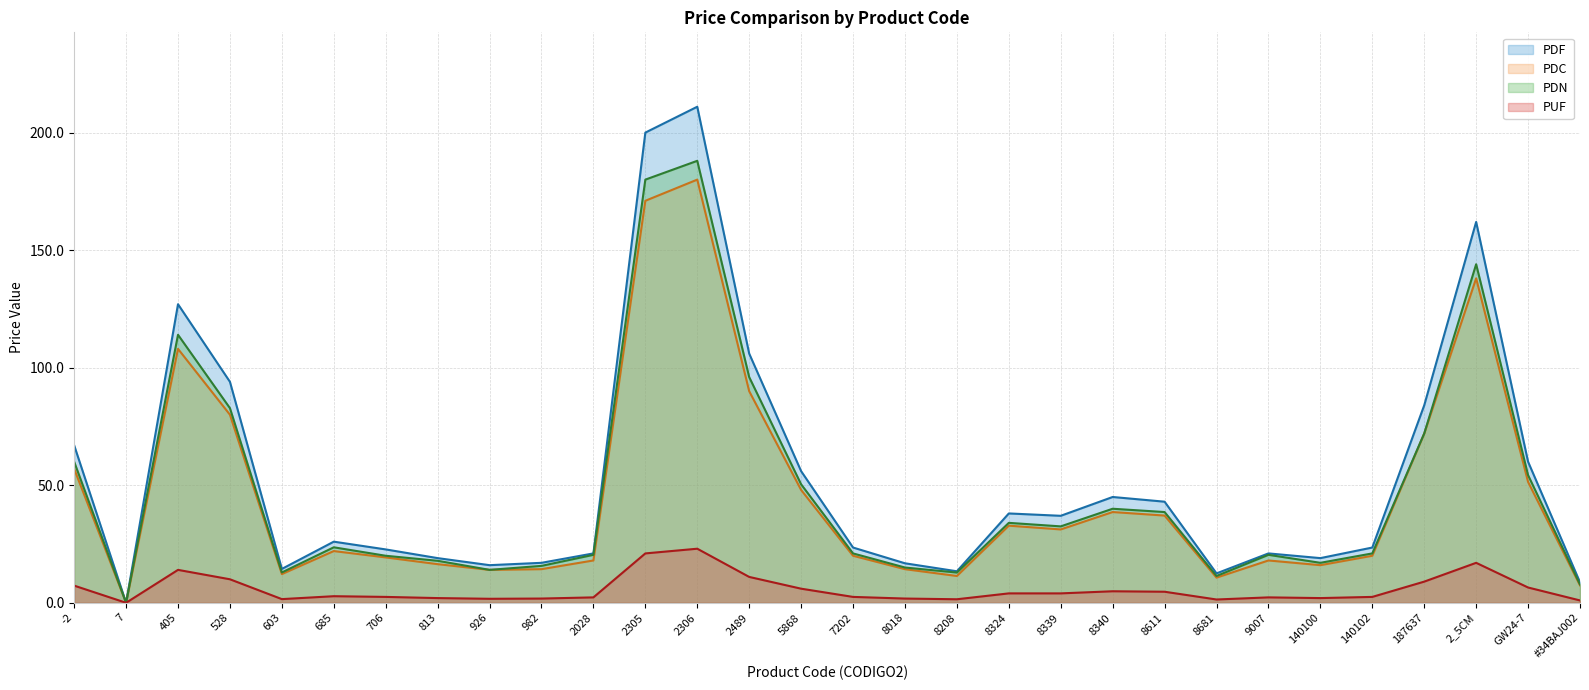

Which category has the lowest value across all series?

7